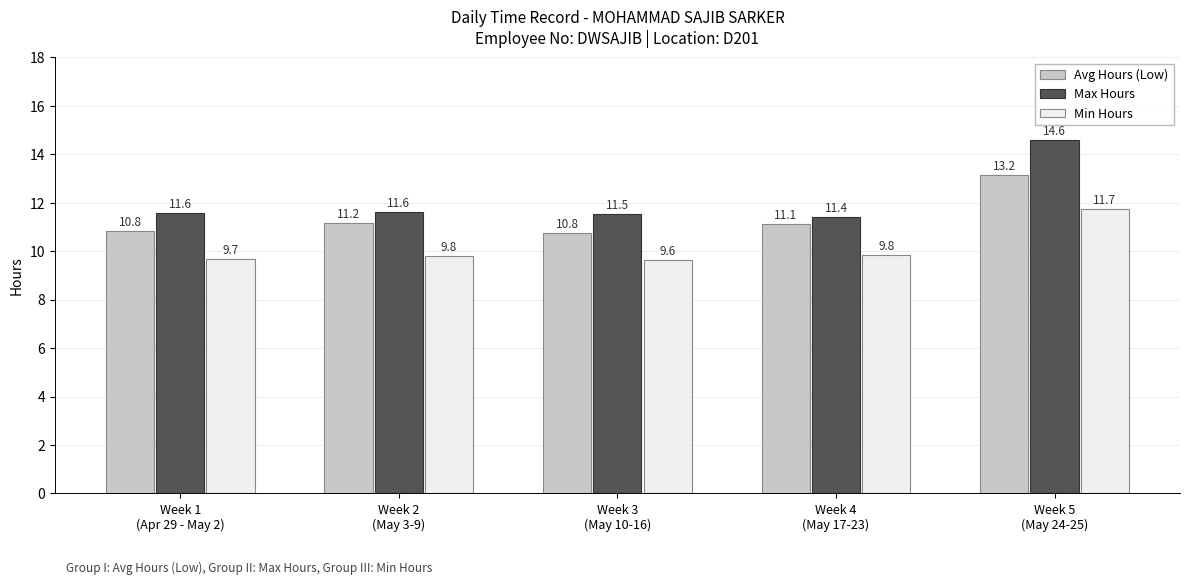

At how many categories does at least one series exceed 12?

1